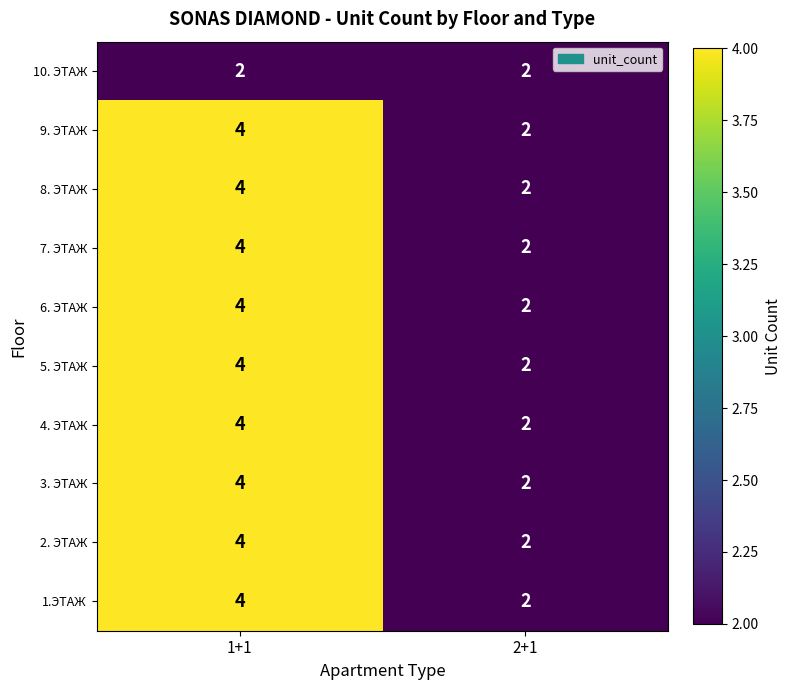

Is it true that 10. ЭТАЖ equals 3 at 2+1?

False